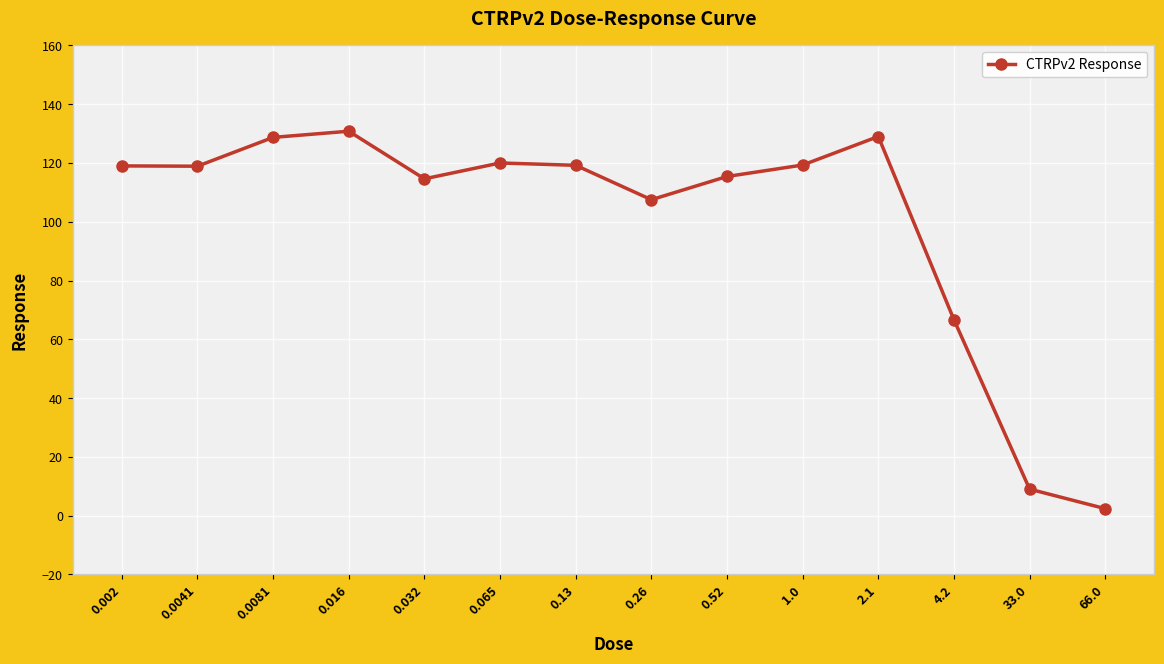

What is the smallest value displayed?

2.4